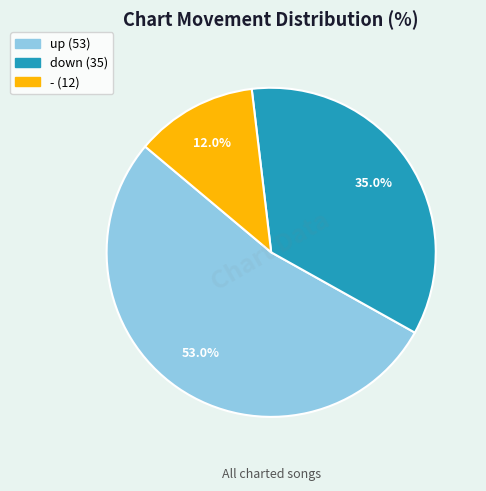

What is the largest slice in the pie chart?

up